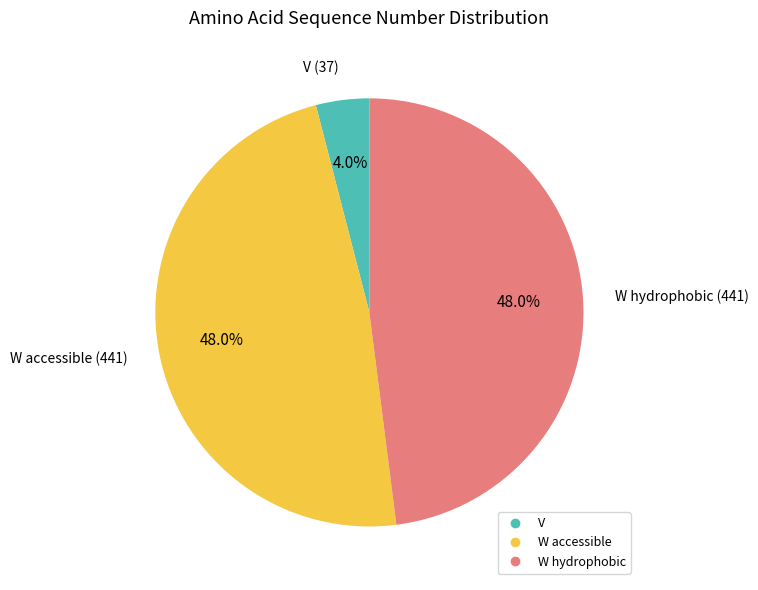

Is there a majority slice in this chart?

No